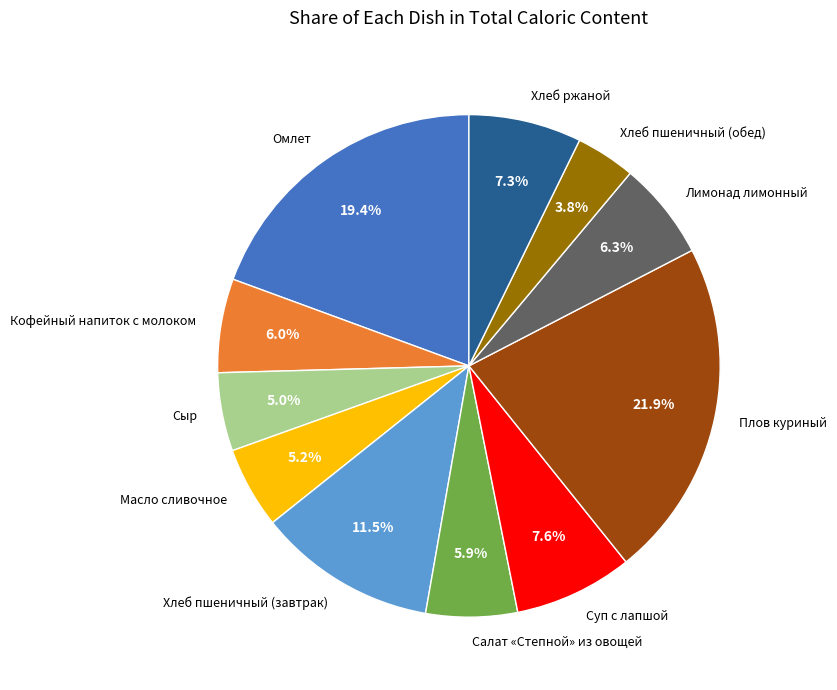

To the nearest percent, what is the difference between the largest and smallest slice percentages?

18%